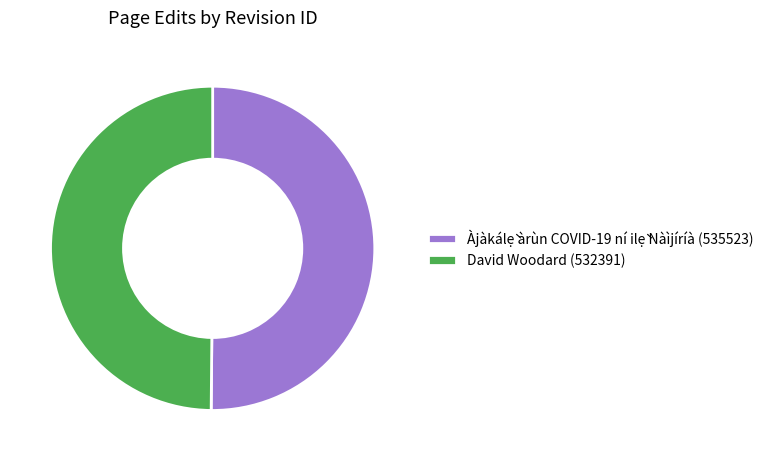

How many slices are in this pie chart?

2